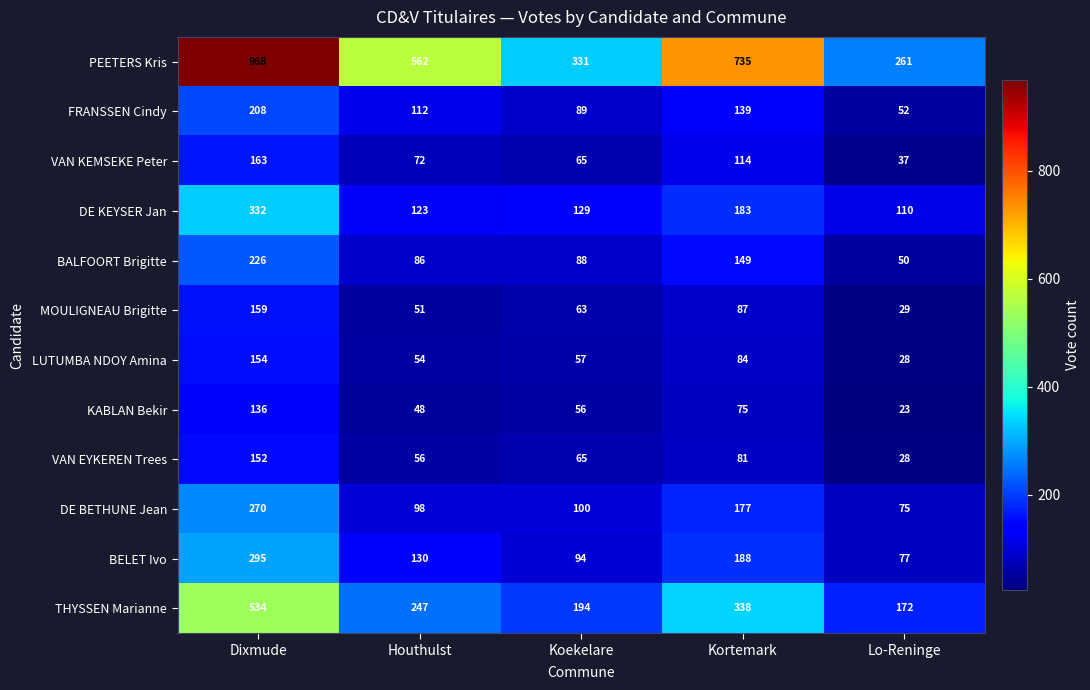

The value of MOULIGNEAU Brigitte at Kortemark is 49. True or false?

False